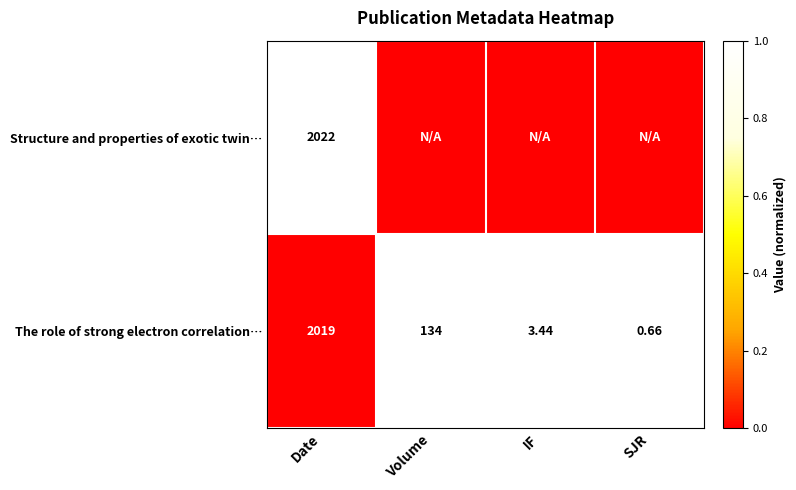

Where does the The role of strong electron correlation… series first go above 134?

Date